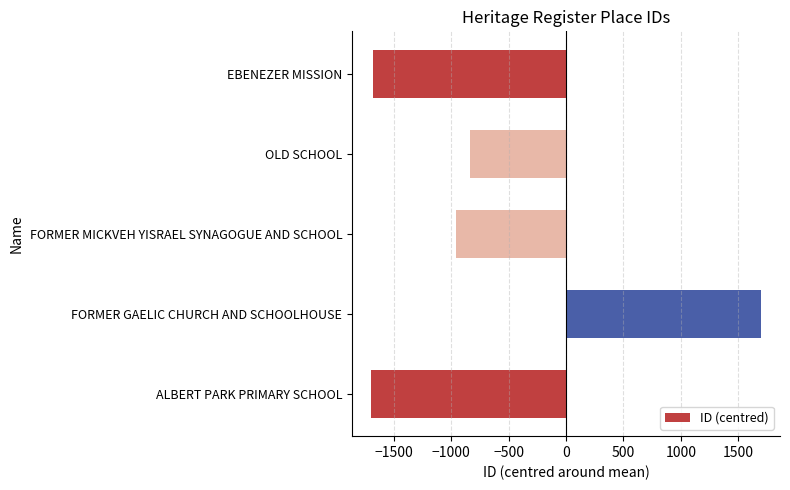

The value at EBENEZER MISSION is -1682.5. True or false?

True